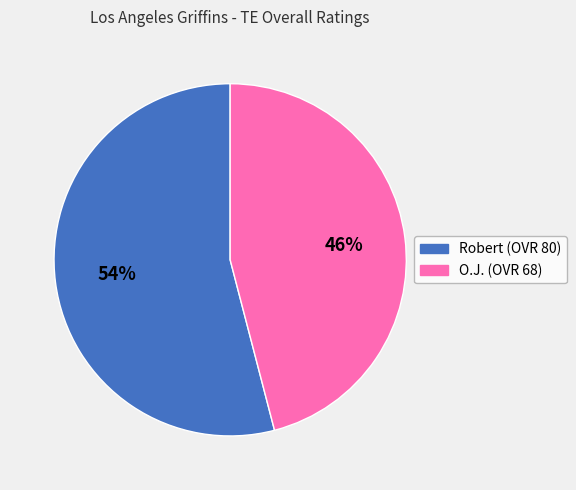

Does any single category account for the majority?

Yes